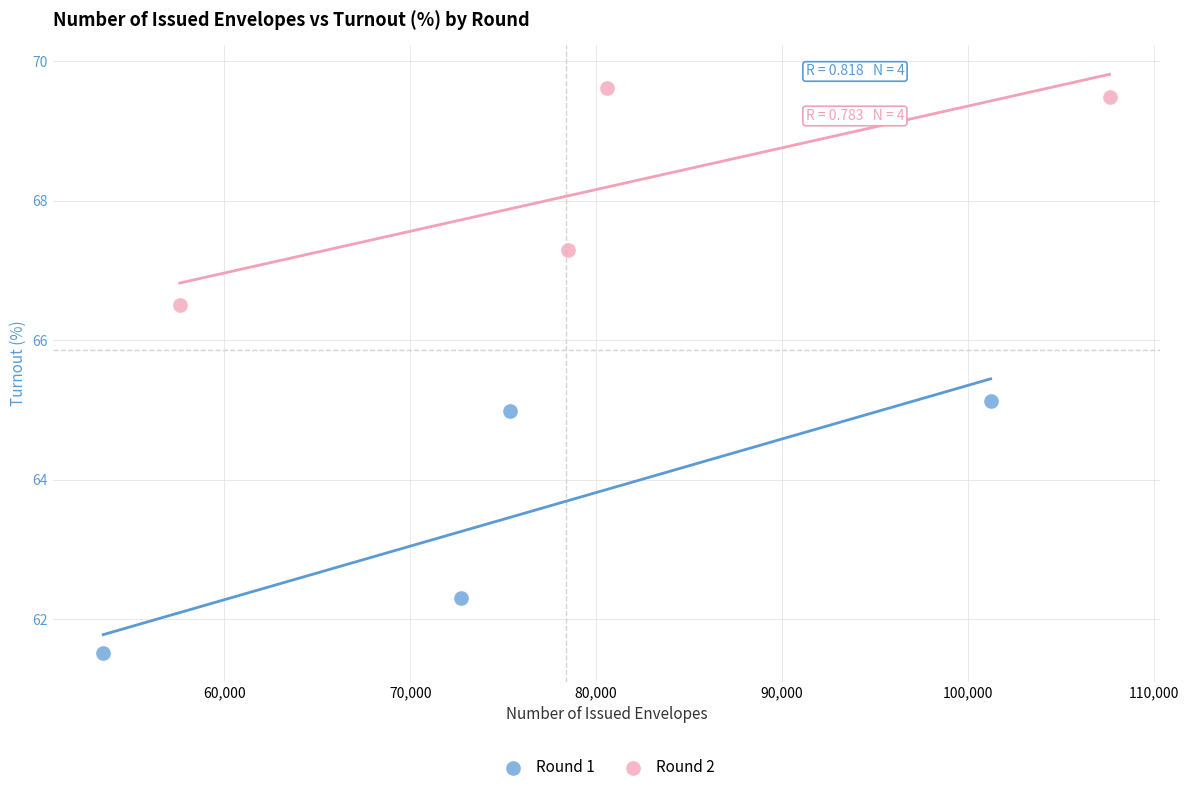

Which series contains the highest Y value?

Round 2